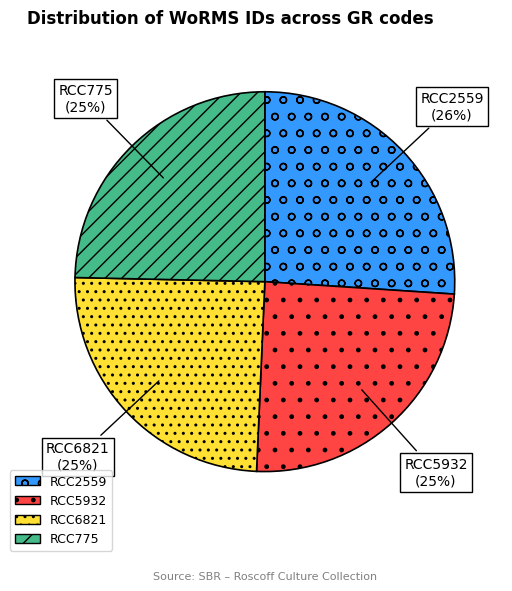

Is there a majority slice in this chart?

No